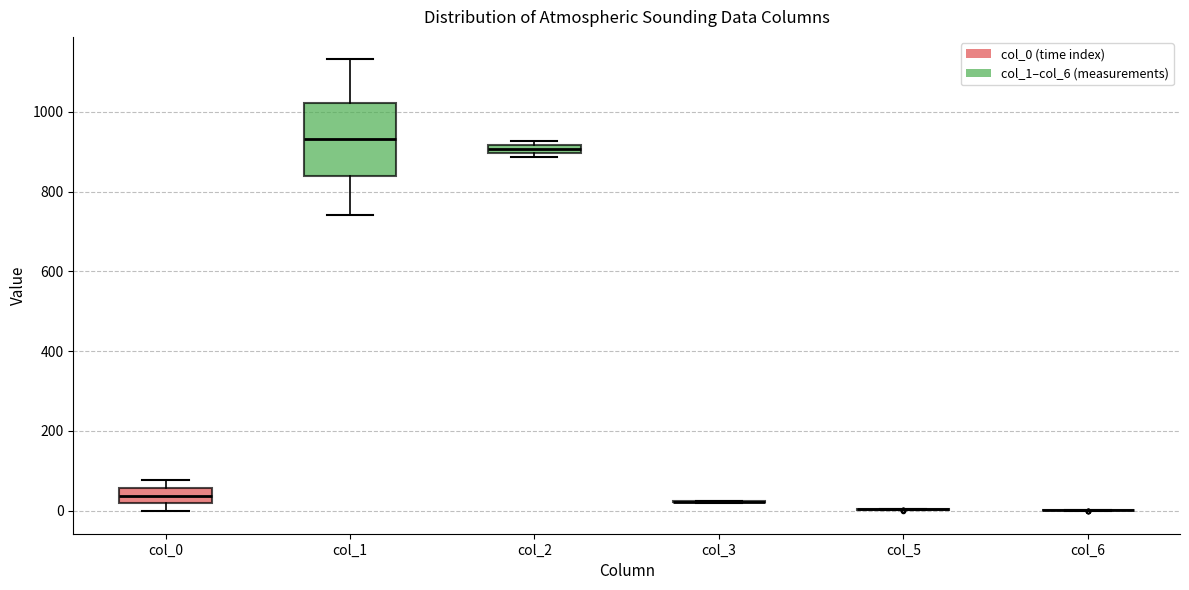

Comparing the boxes themselves (not the whiskers), which one is the tallest?

col_1